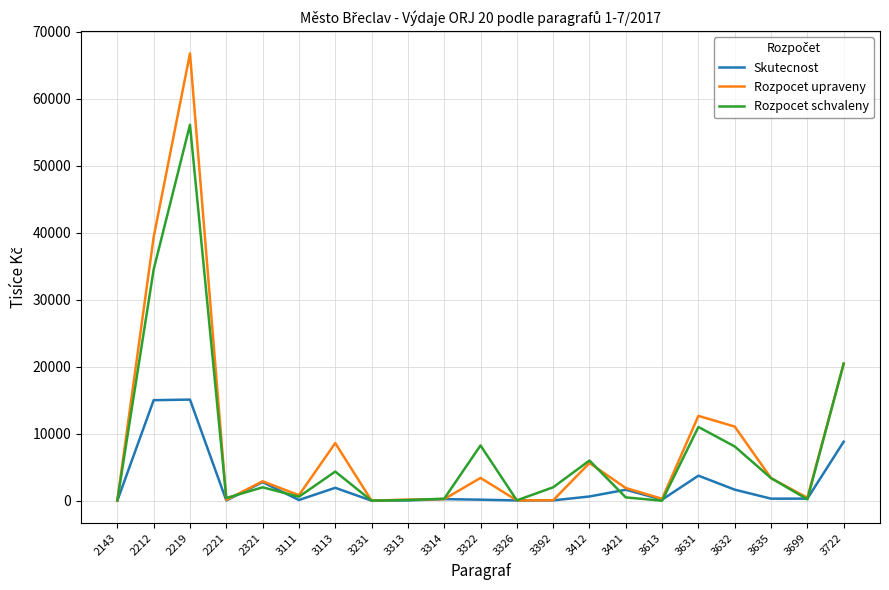

Rank the series by their maximum value, from highest to lowest.

Rozpocet upraveny, Rozpocet schvaleny, Skutecnost